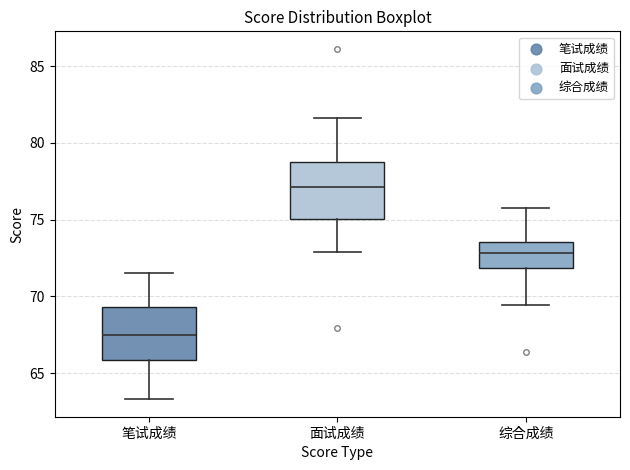

Where is the upper edge of the box for 笔试成绩 on the y-axis? The values are not printed on the chart, so give them approximately, as read against the axis.

69.5